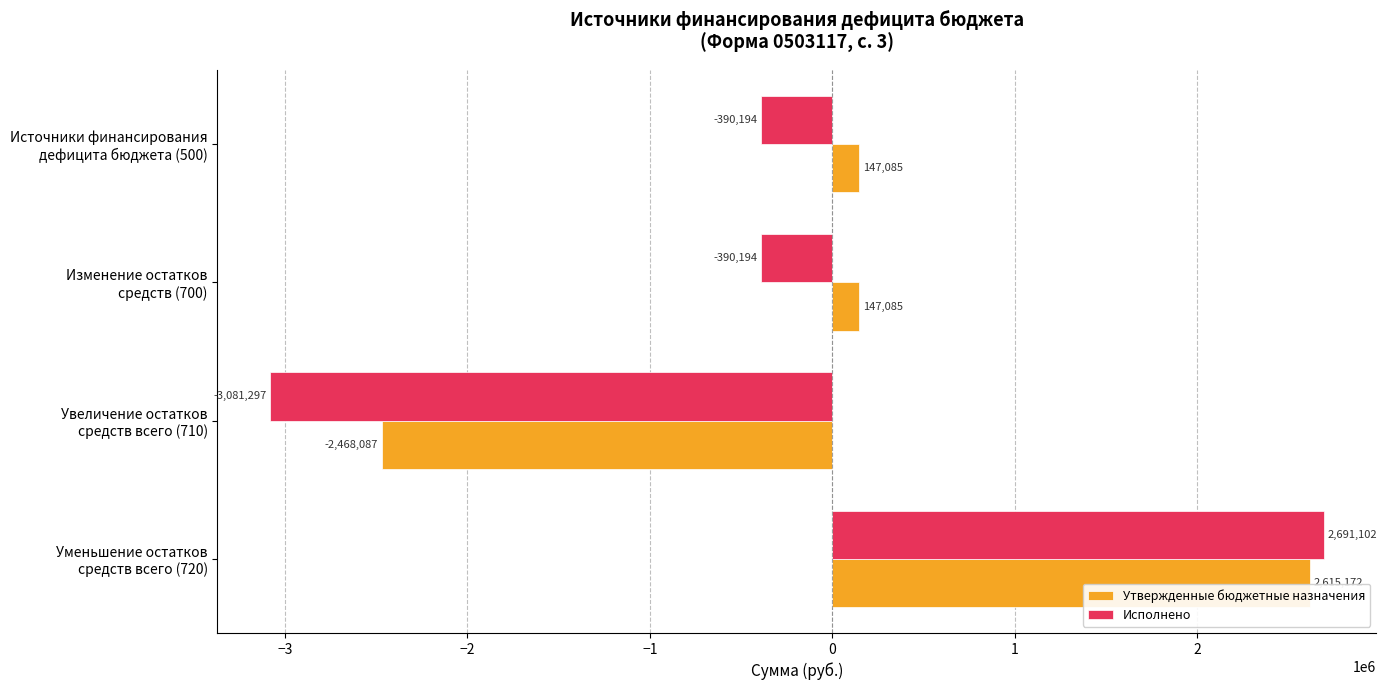

How many categories are shown in the chart?

4